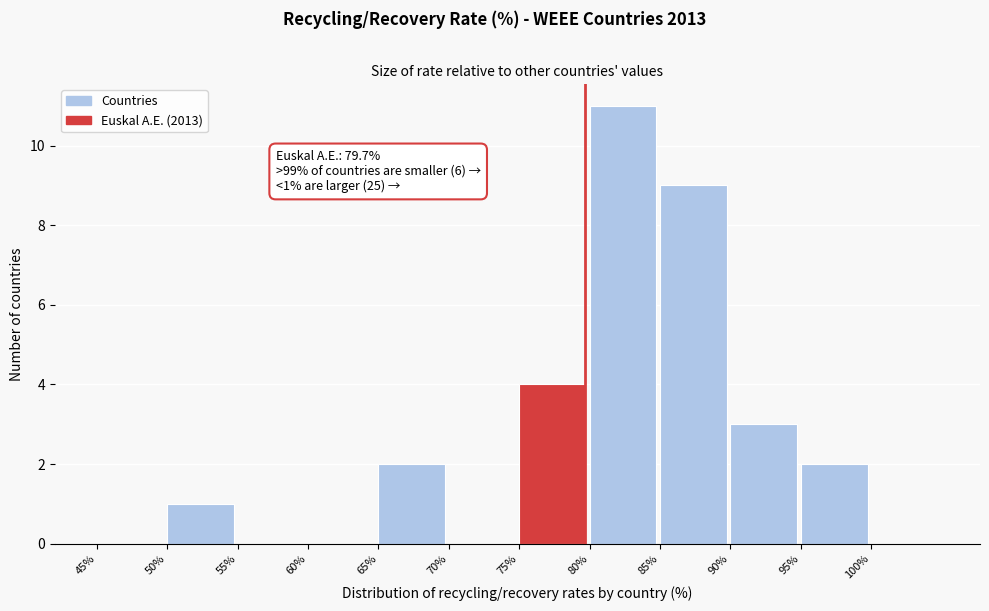

Over which range of the x-axis is the bar tallest?

80 to 85